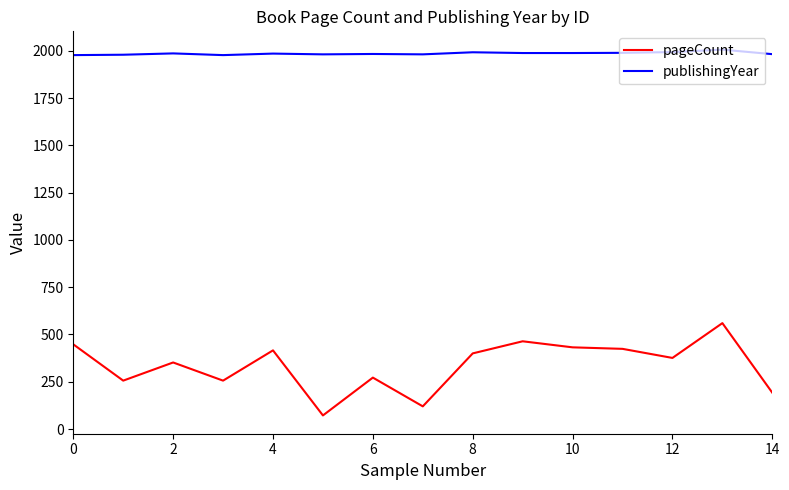

What is the smallest value displayed?

72